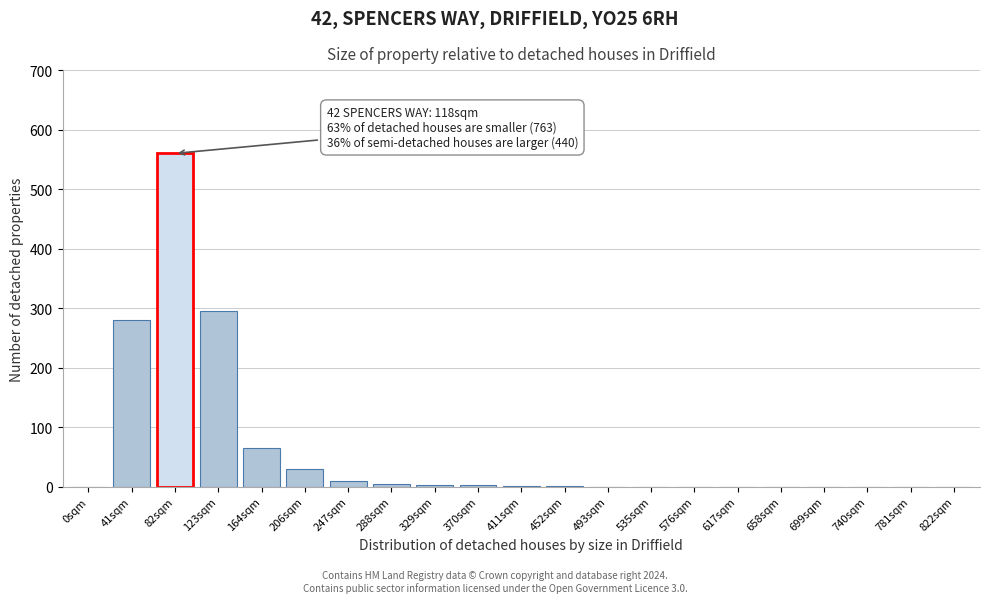

Is it true that the value at 535sqm is 0?

True